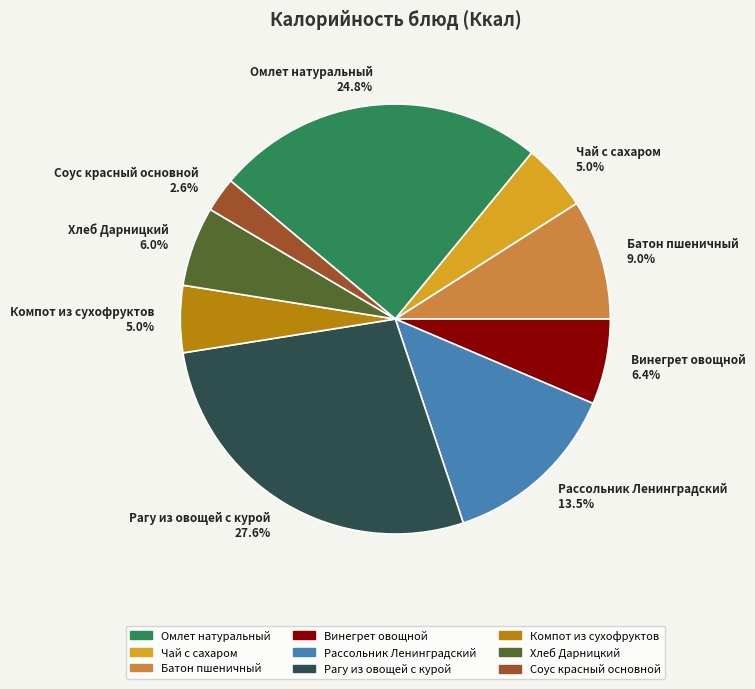

Does any single category account for the majority?

No